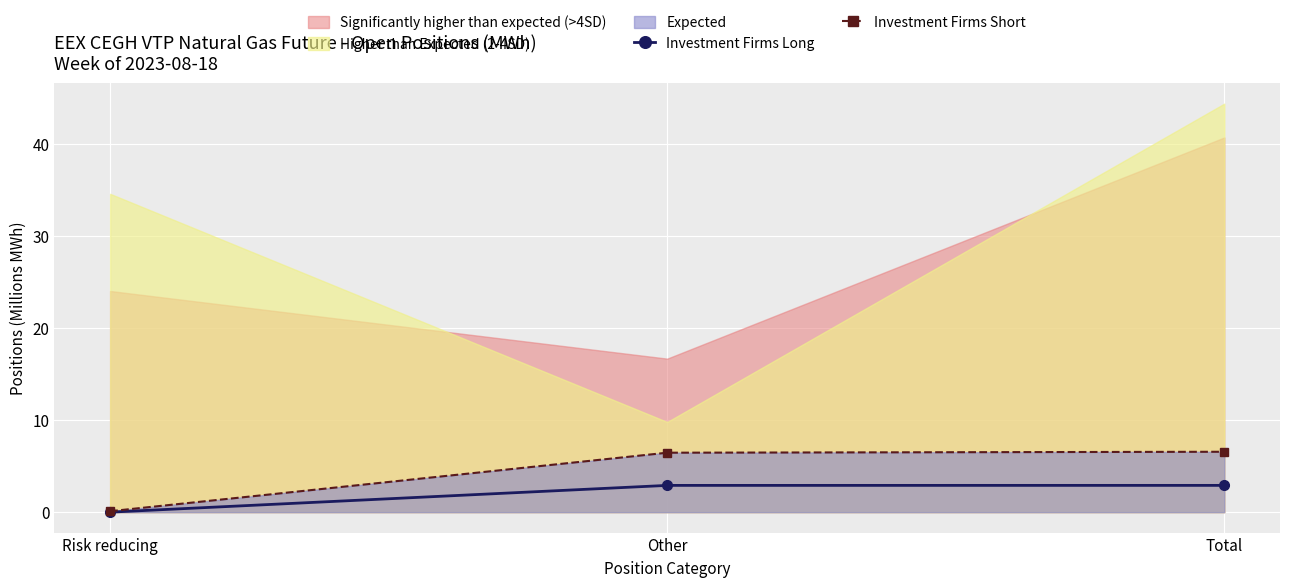

Is the value of Investment Firms Short at Total greater than the value of Investment Firms Long at Other?

Yes